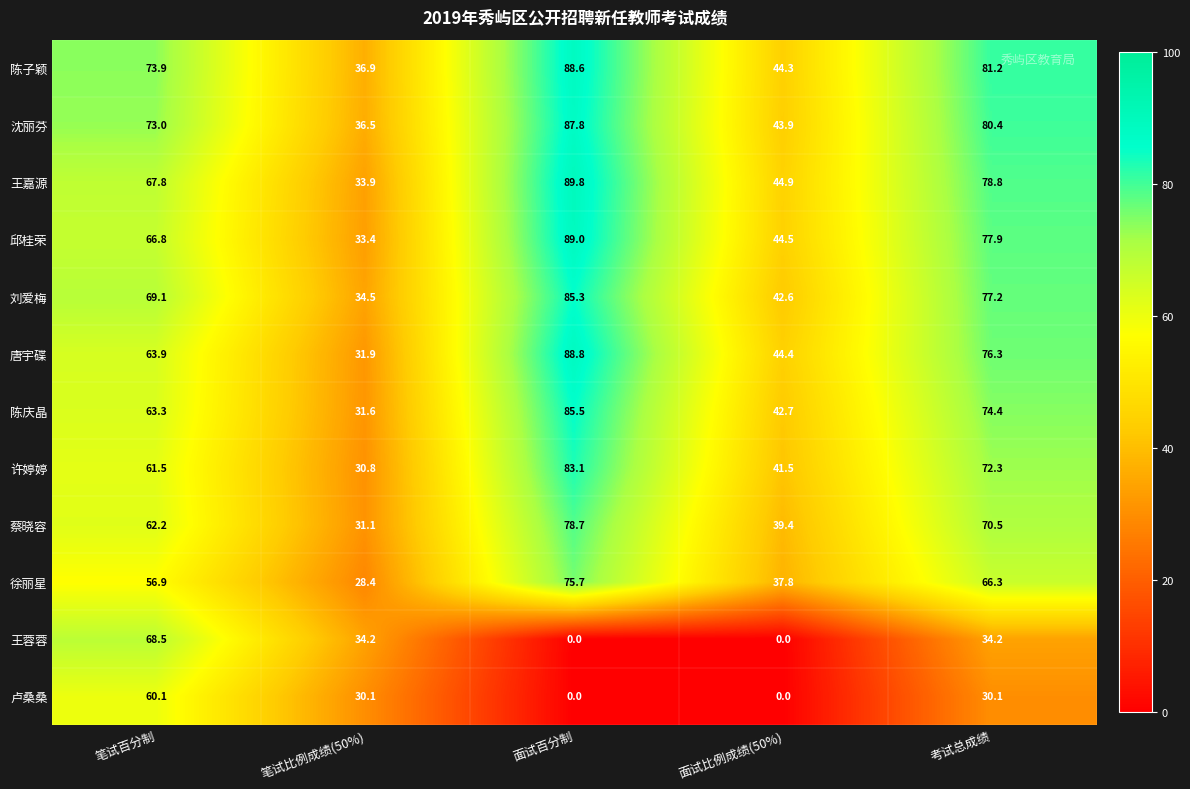

How many data points does each series have?

5